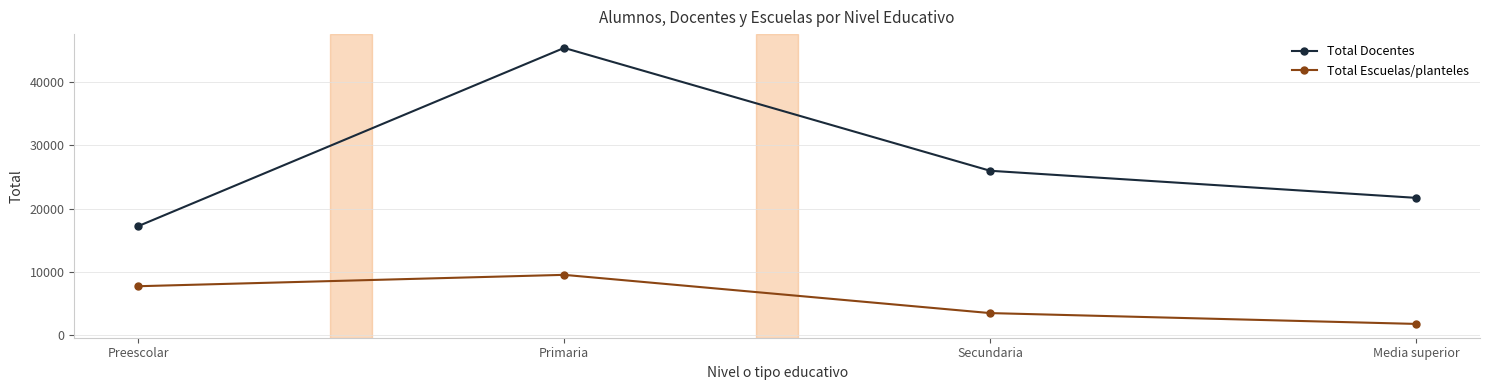

What is the label of the 3rd point from the right?

Primaria